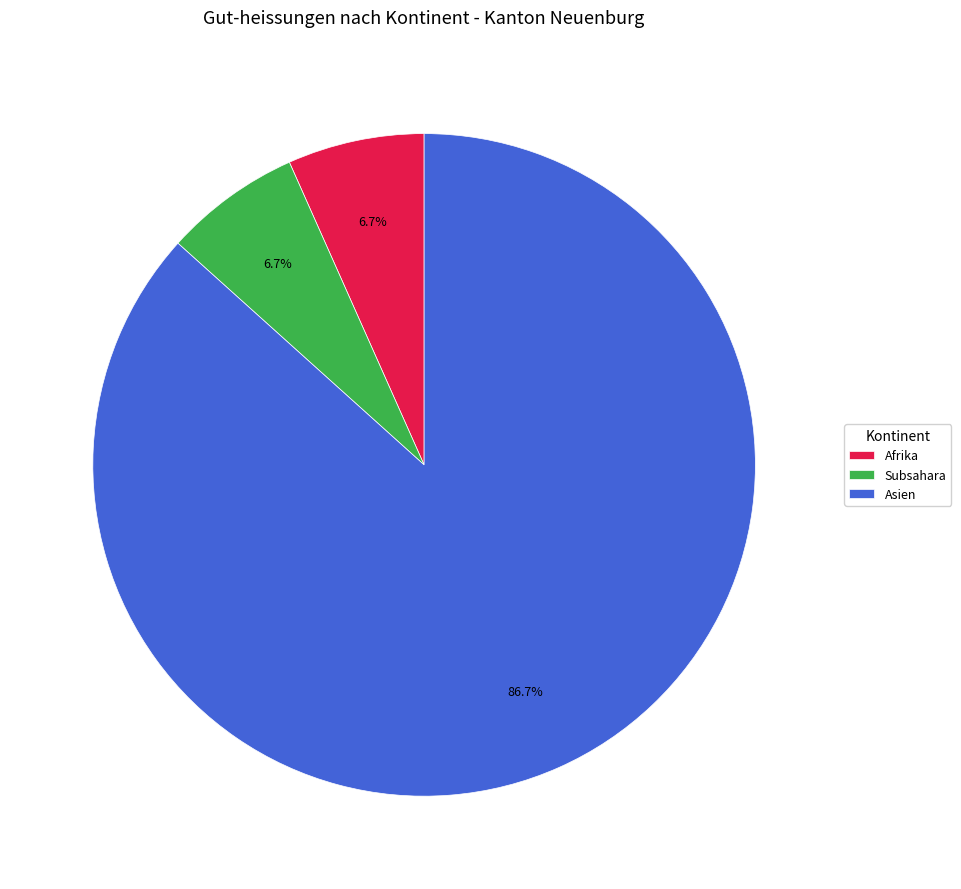

To the nearest percent, what portion does Asien represent?

87%